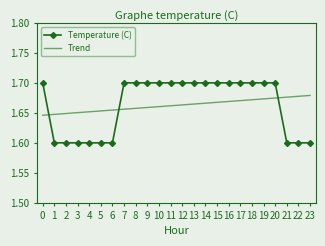

Is it true that Trend equals 1.1 at 10?

False